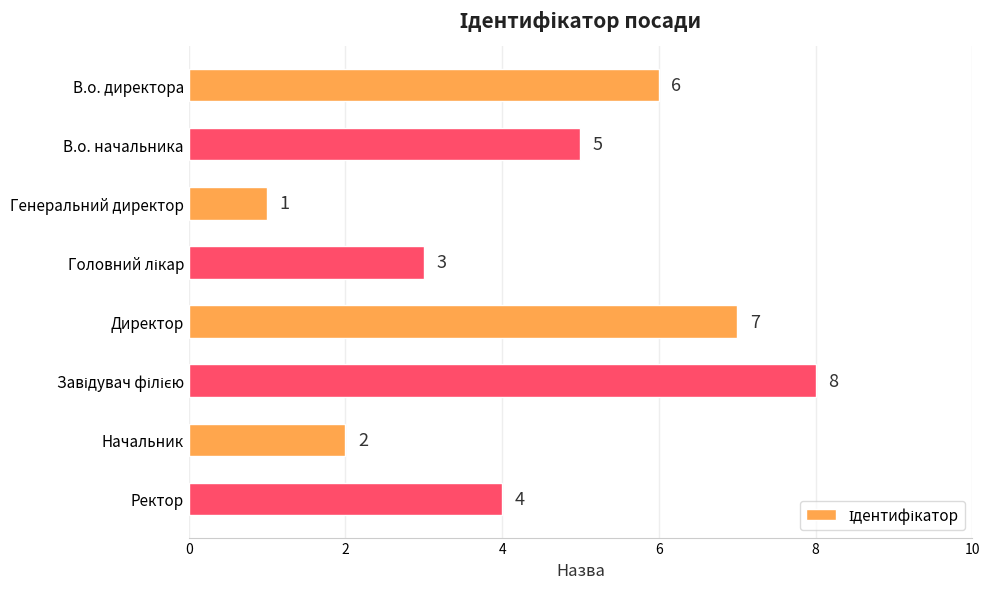

How many bars are there in total?

8